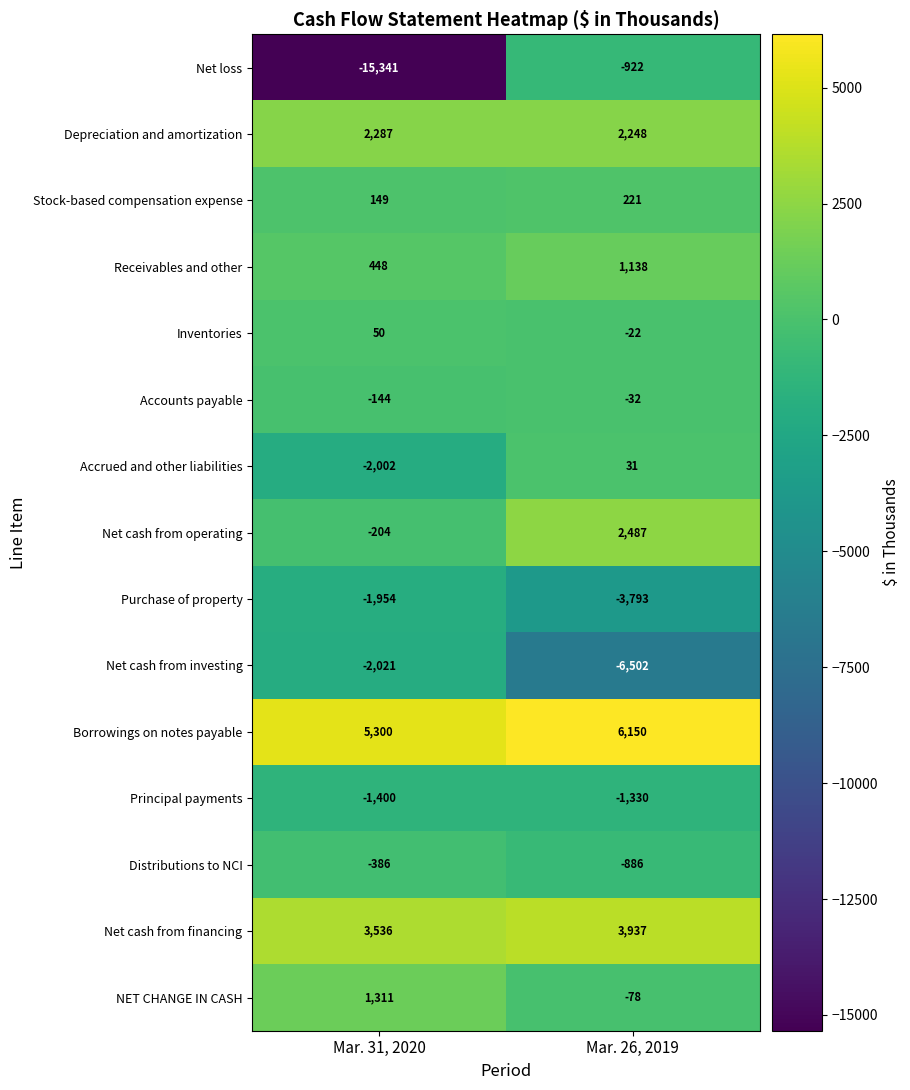

What is the approximate value of Borrowings on notes payable at Mar. 26, 2019, to the nearest 10?

6150